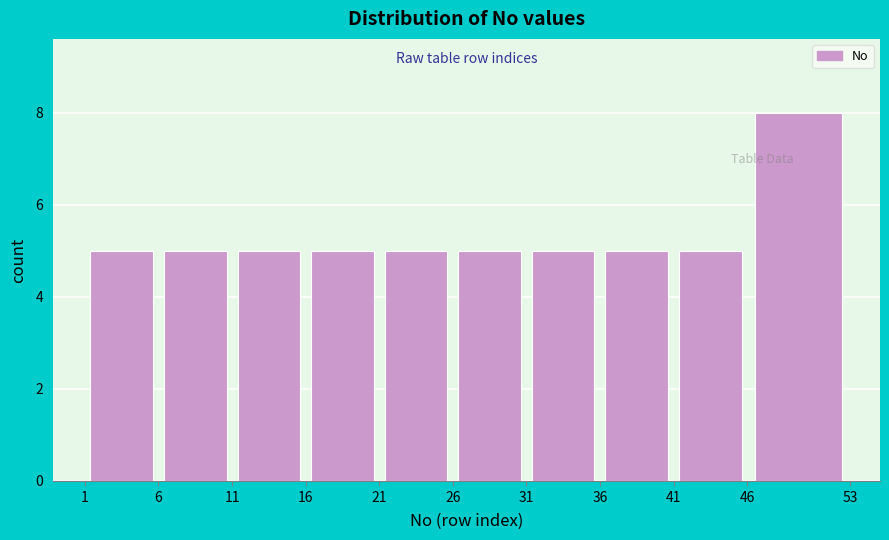

Over which range of the x-axis is the bar tallest?

46 to 53